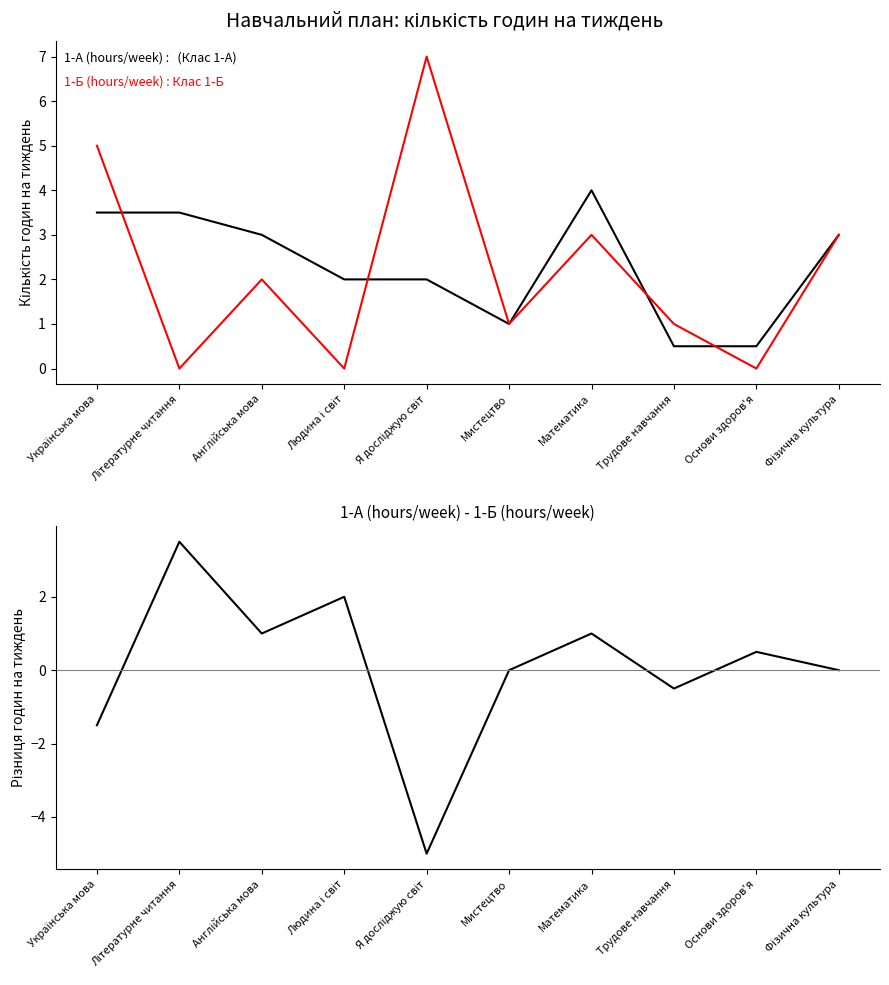

What is the difference between the maximum and minimum values in the 1-А (hours/week) - 1-Б (hours/week) series?

8.5